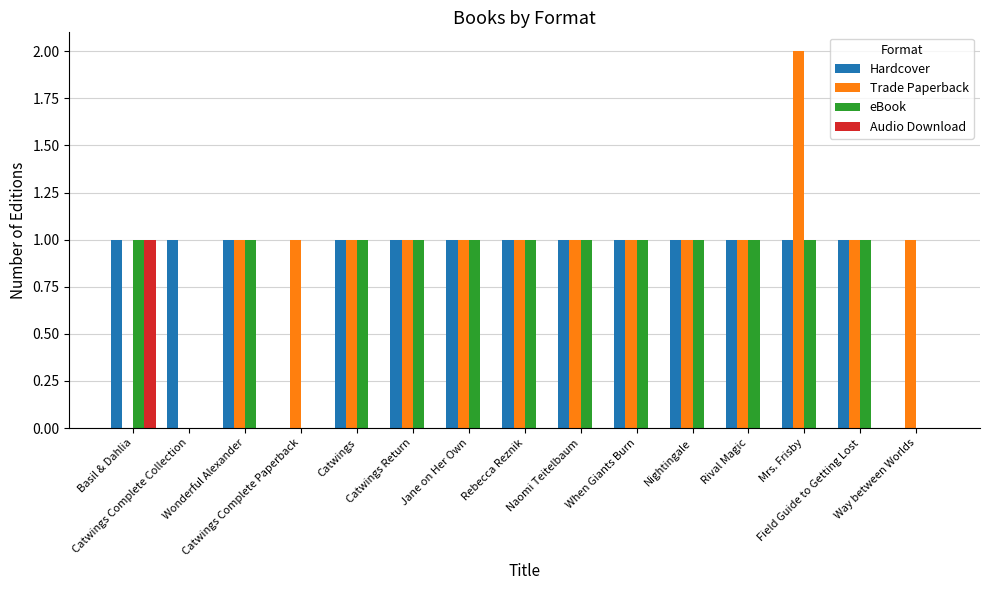

What are all the series names shown in the legend?

Hardcover, Trade Paperback, eBook, Audio Download